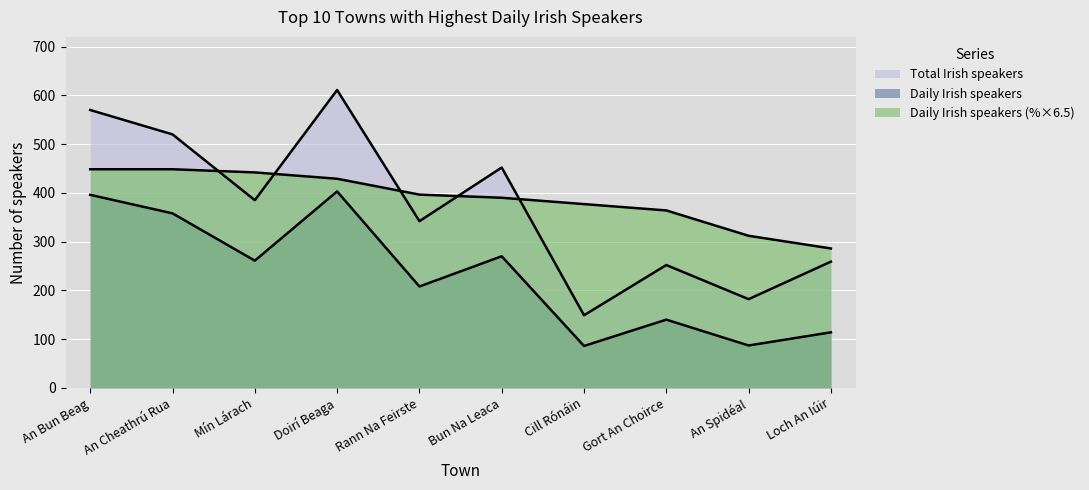

What is the value of the Daily Irish speakers point at the 8th from the left?

140.0